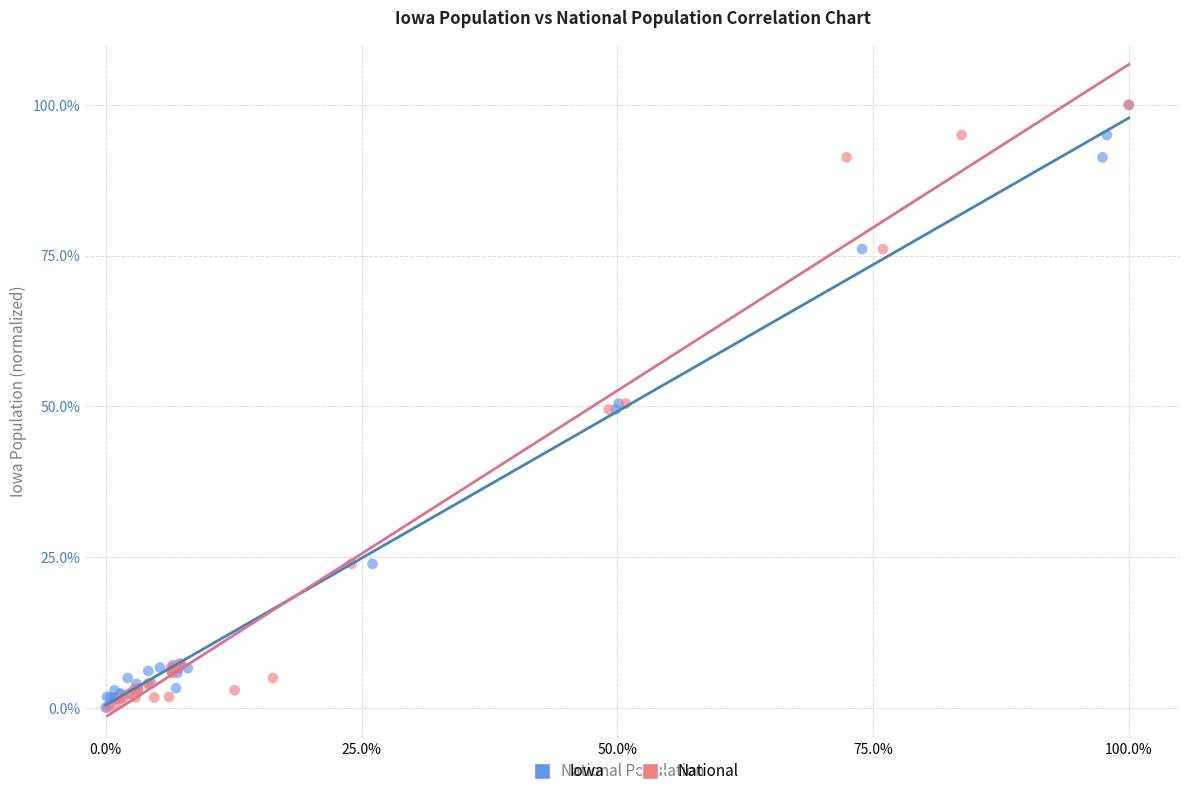

What are all the series names shown in the legend?

Iowa, National